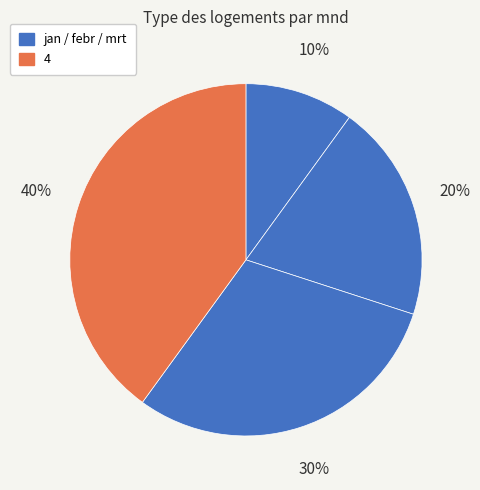

What is the smallest slice in the pie chart?

jan